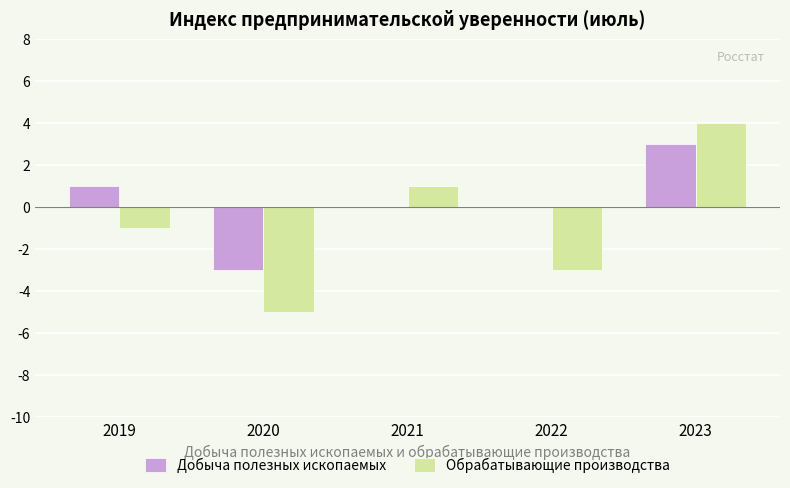

Is it true that Добыча полезных ископаемых equals 1 at 2019?

True